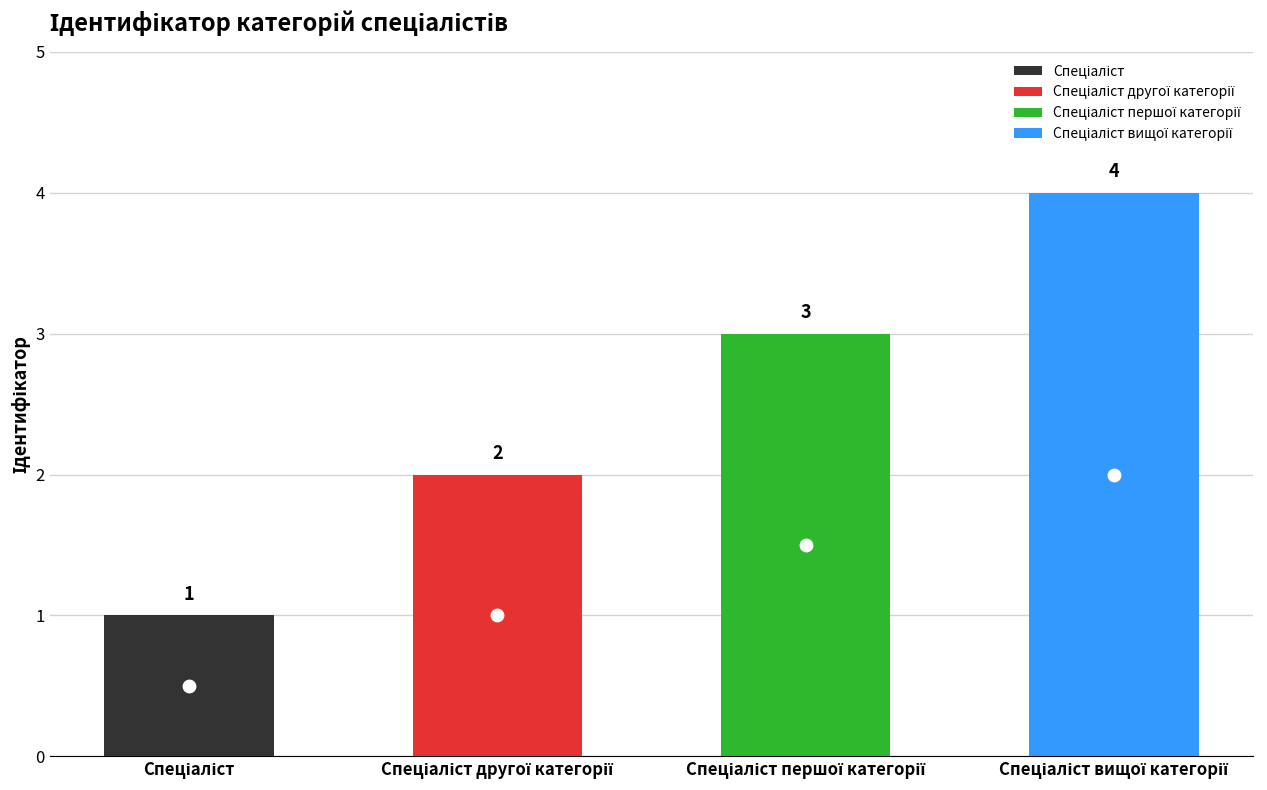

What is the change in value from Спеціаліст to Спеціаліст вищої категорії?

+3